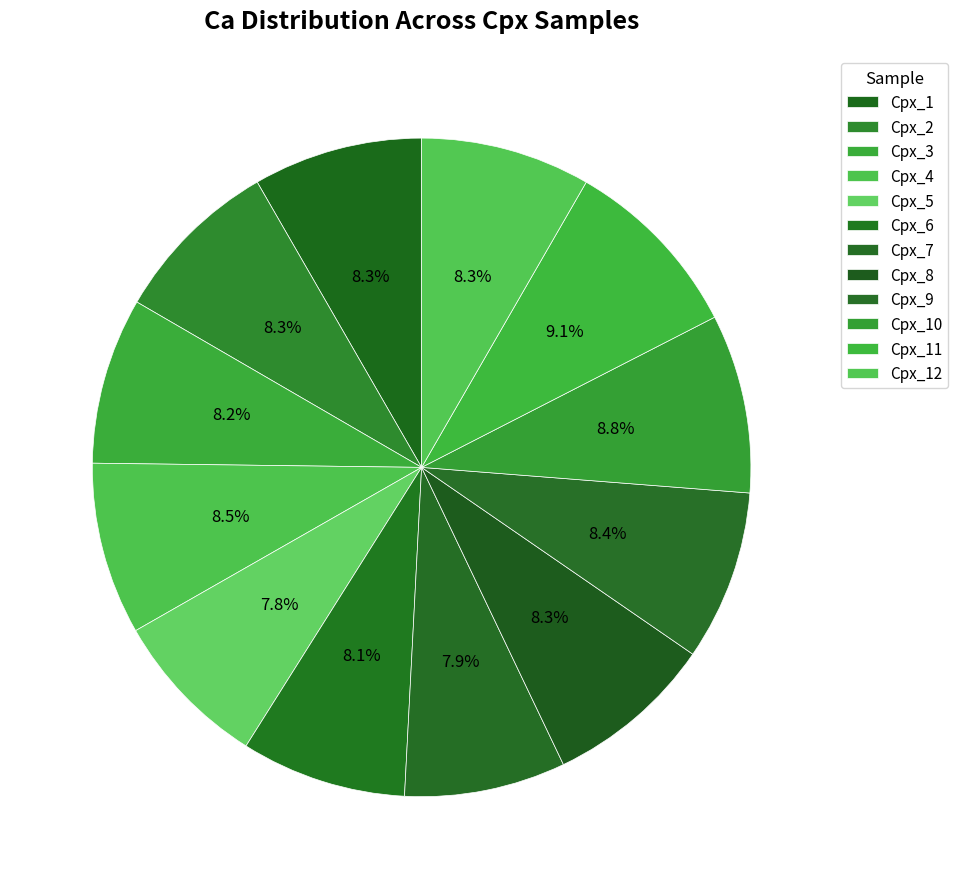

What is the largest slice in the pie chart?

Cpx_11